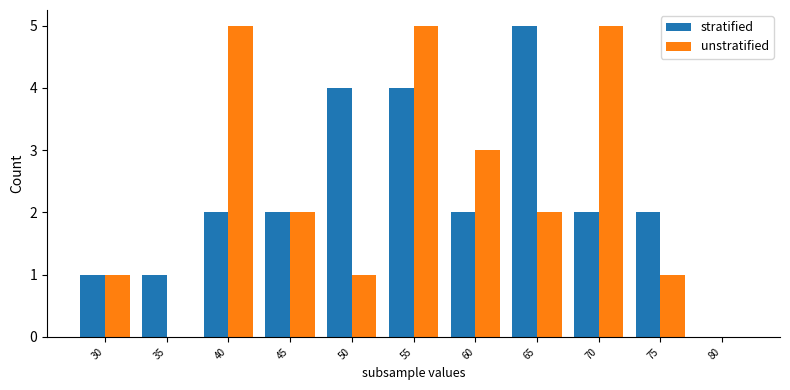

Is it true that stratified equals 5 at 65?

True